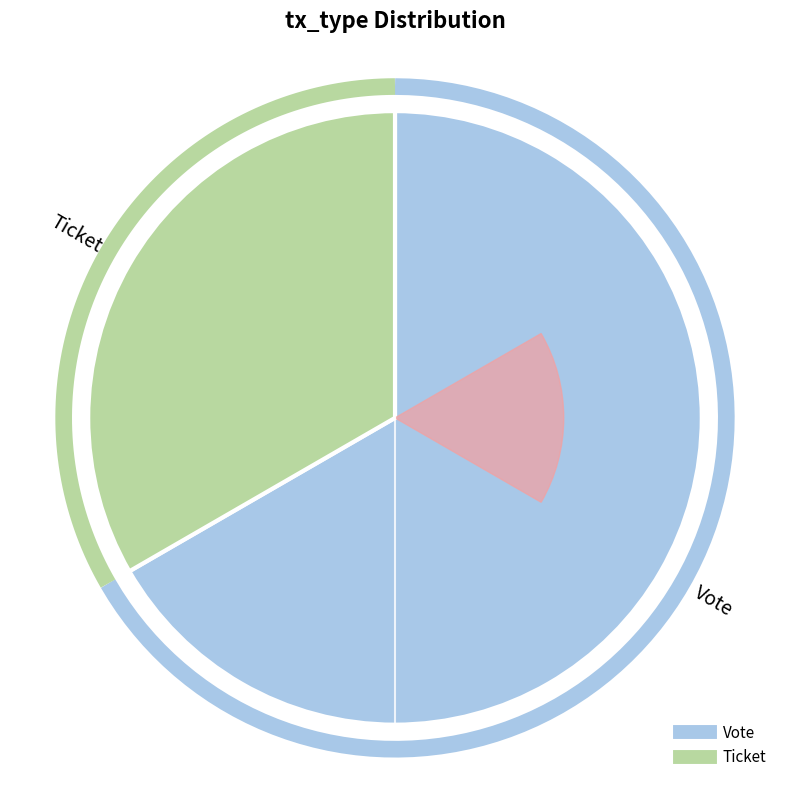

Which has a higher value, Ticket or Vote?

Vote